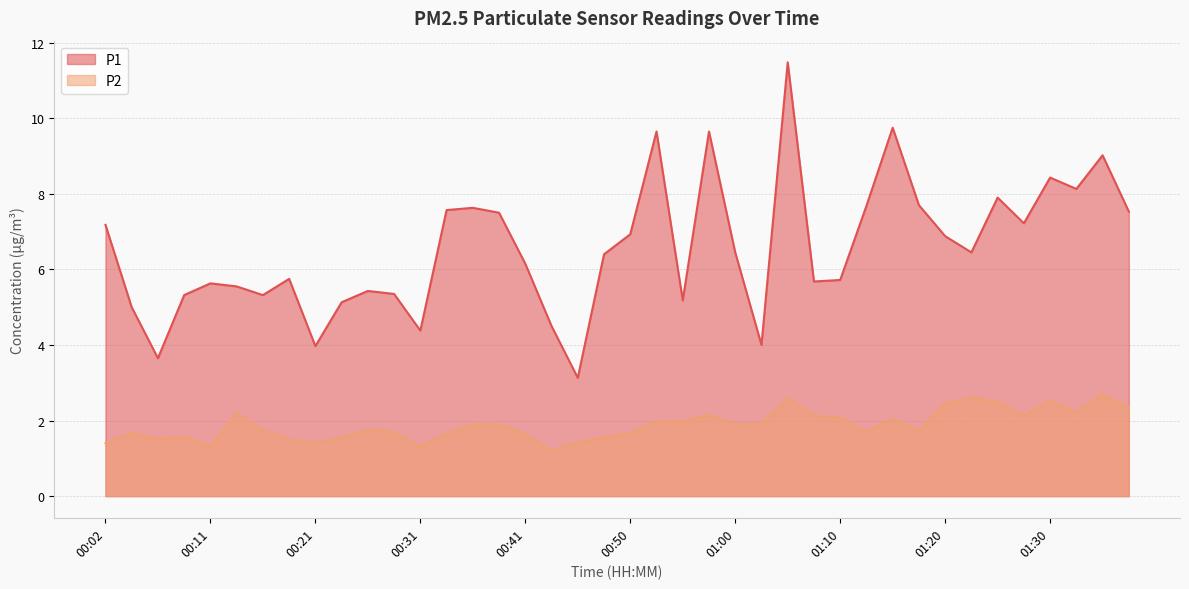

What is the value of the P1 point at the 10th from the left?

5.1